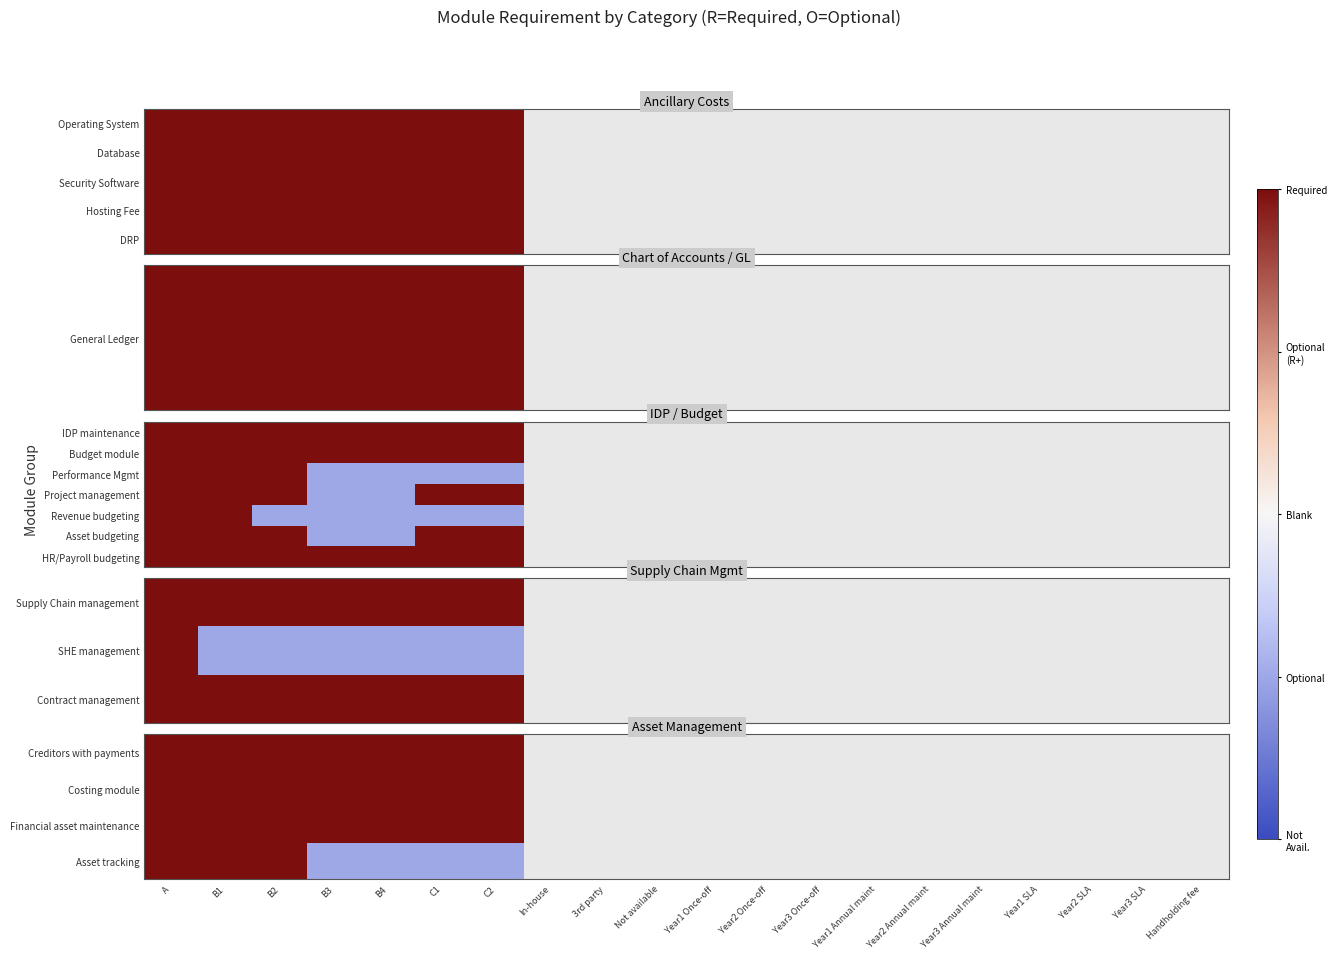

At how many categories does at least one series exceed 0?

7